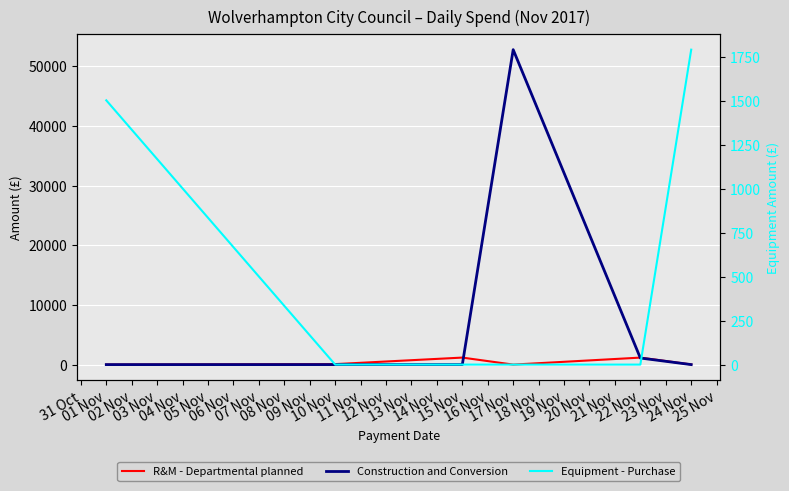

In Construction and Conversion, how many points are higher than both neighbors (excluding endpoints)?

1